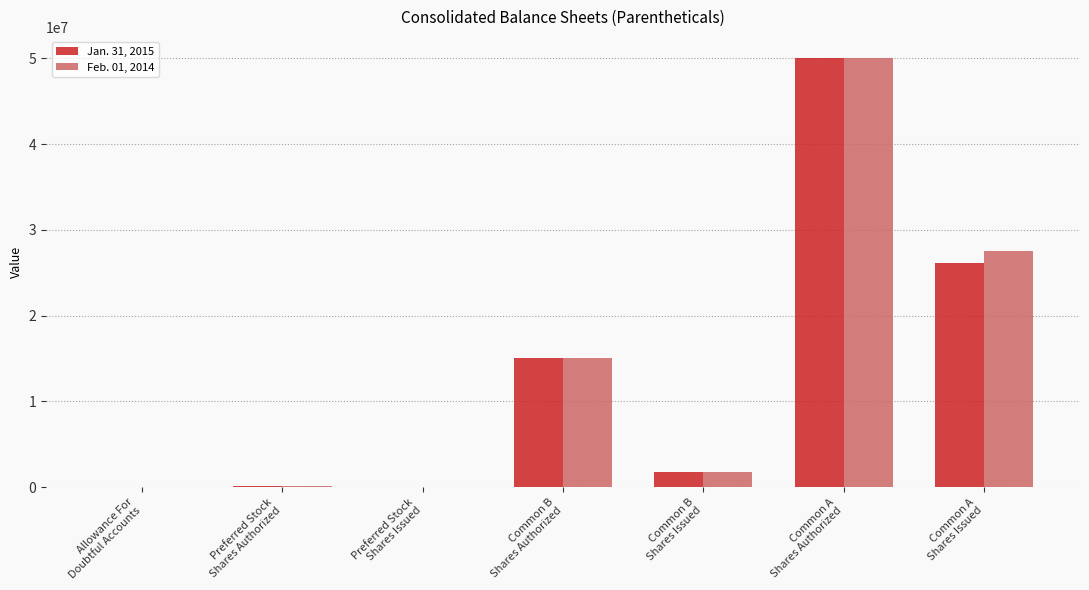

What is the greatest value displayed?

50000000